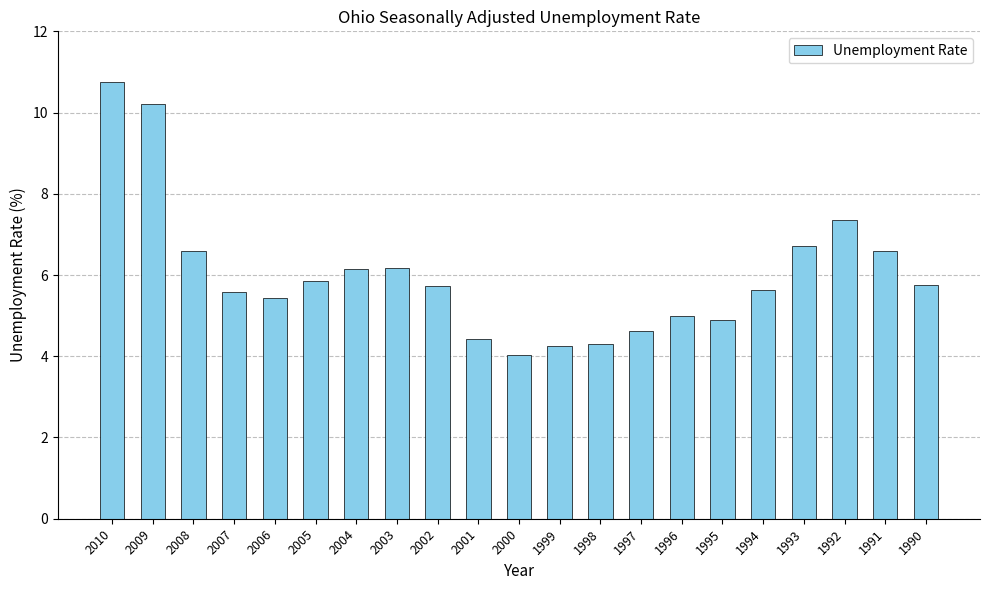

Approximately how many times larger is the value at 1996 compared to 2008?

0.8